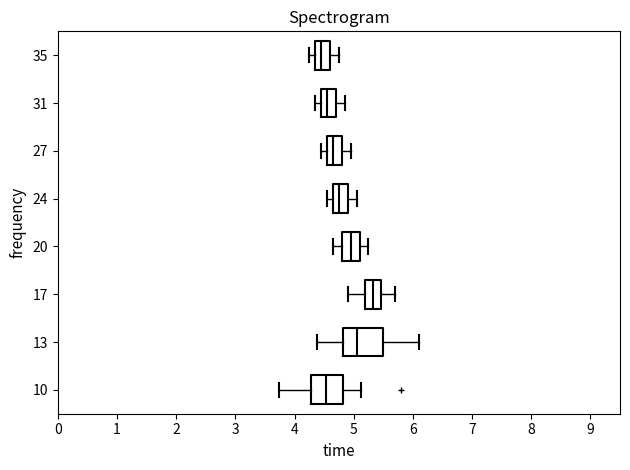

Where is the right edge of the box at y = 17 on the x-axis? The values are not printed on the chart, so give them approximately, as read against the axis.

5.5